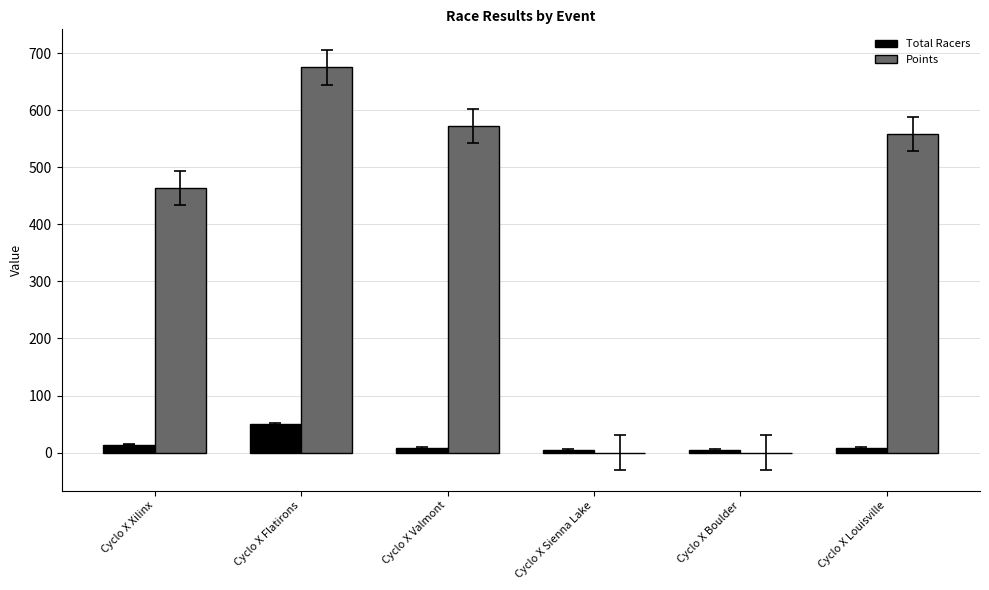

Count the number of data series in this chart.

2